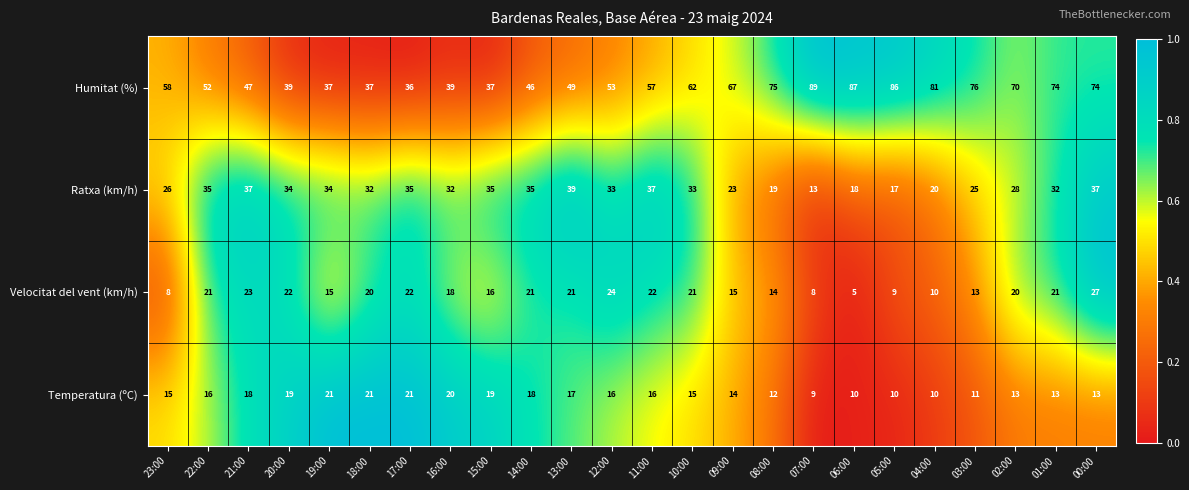

True or false: Velocitat del vent (km/h) has a value of 42 at 00:00.

False